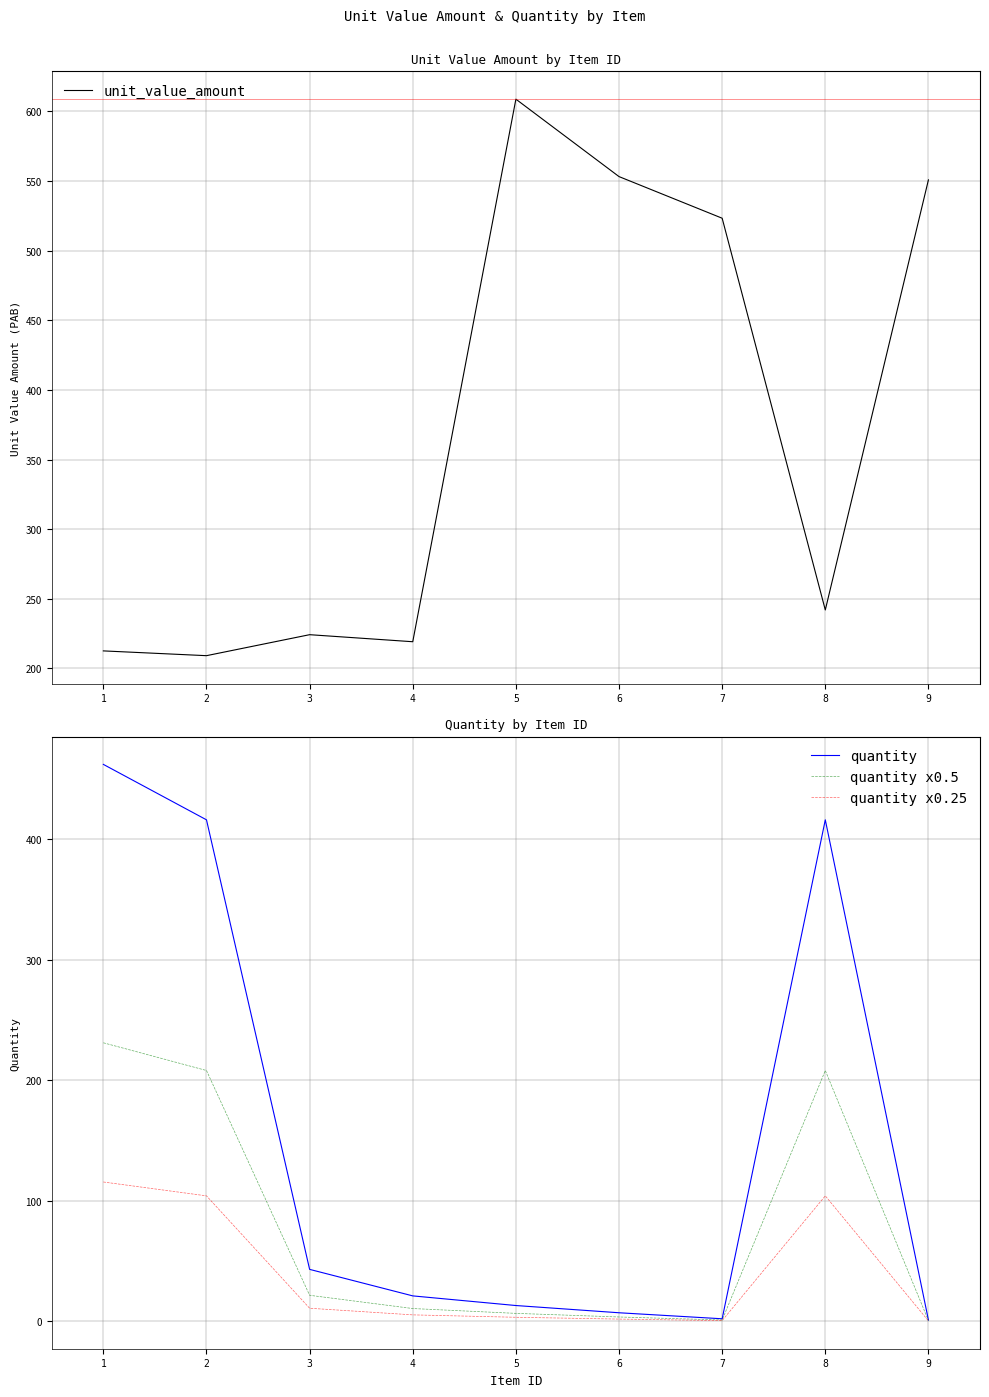

What value does the unit_value_amount series have at 9?

550.8